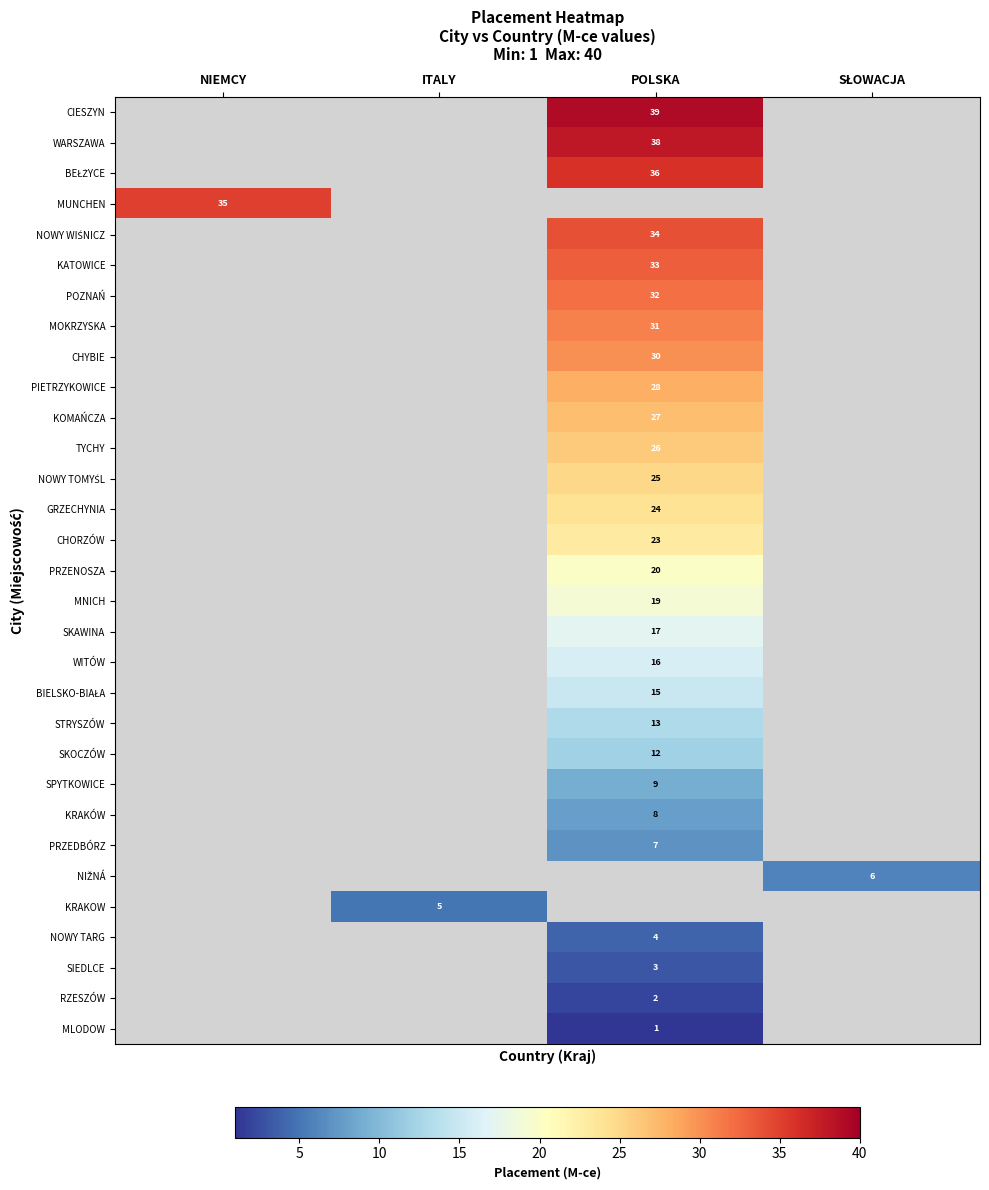

Is it true that WITÓW equals 16 at POLSKA?

True